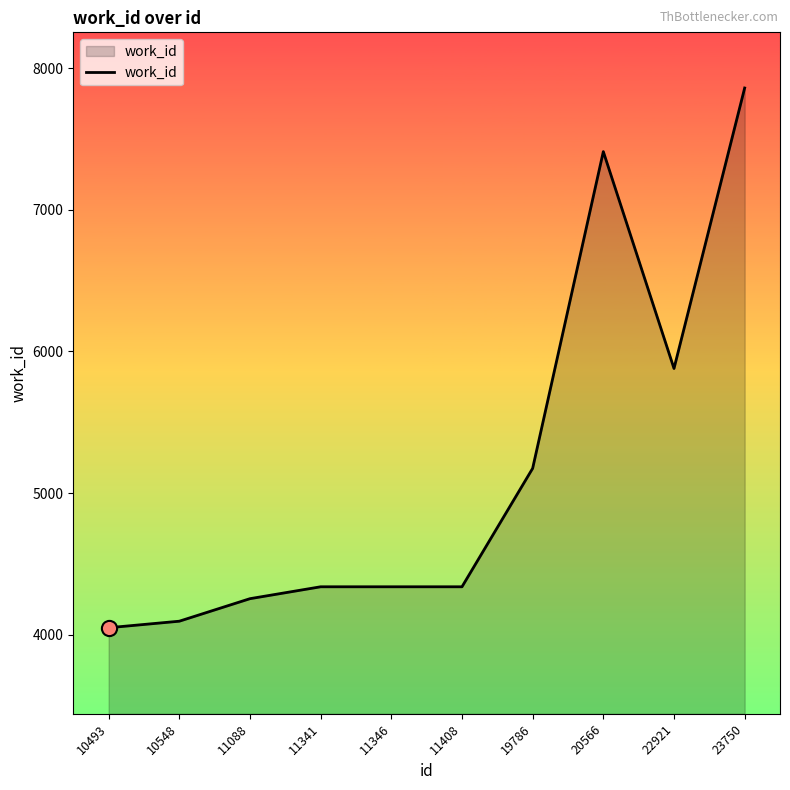

Approximately how many times larger is the value at 20566 compared to 10548?

1.8